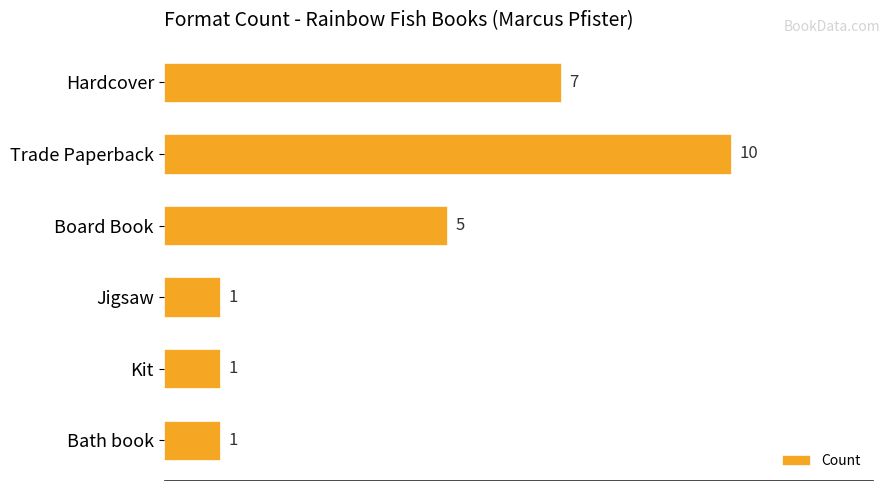

How many values are between 1 and 7?

5